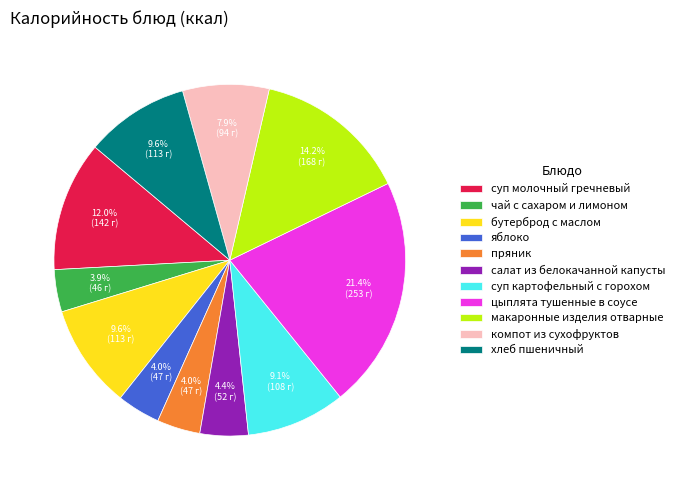

Is there a majority slice in this chart?

No